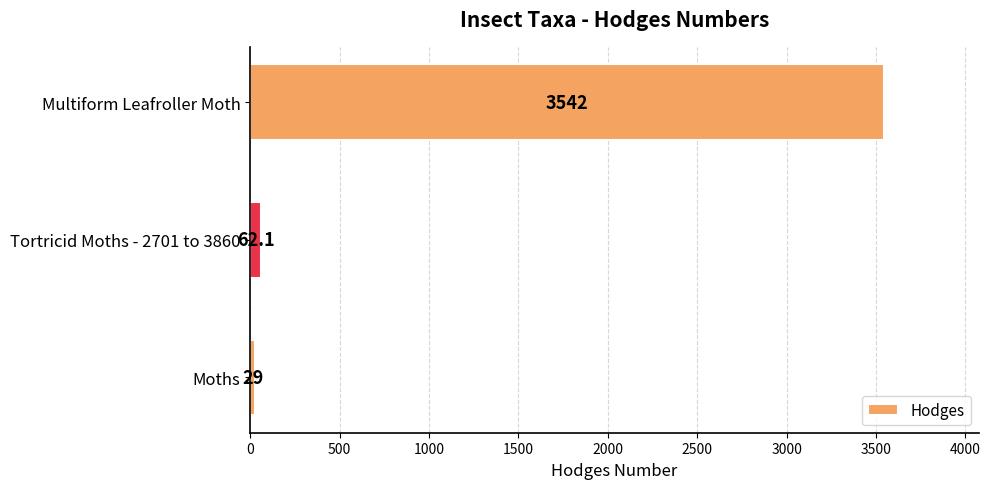

How many bars are there in total?

3